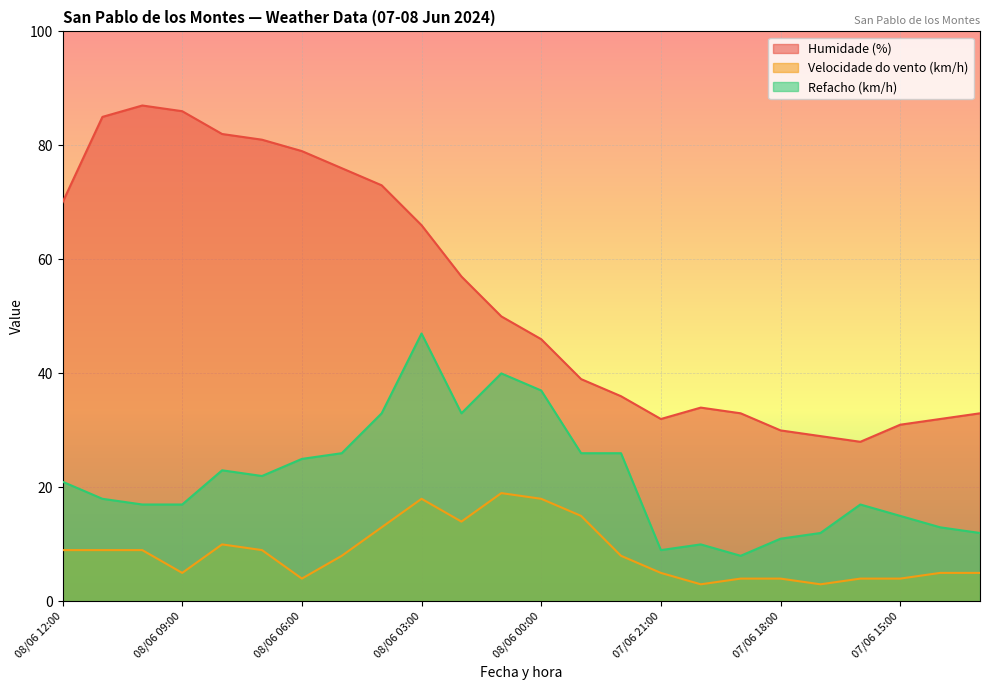

True or false: Refacho (km/h) and Velocidade do vento (km/h) cross at least once.

False